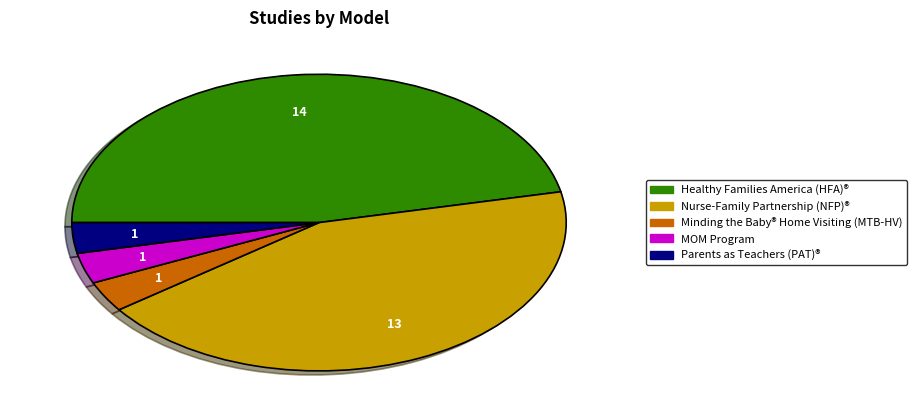

What is the largest slice in the pie chart?

Healthy Families America (HFA)®